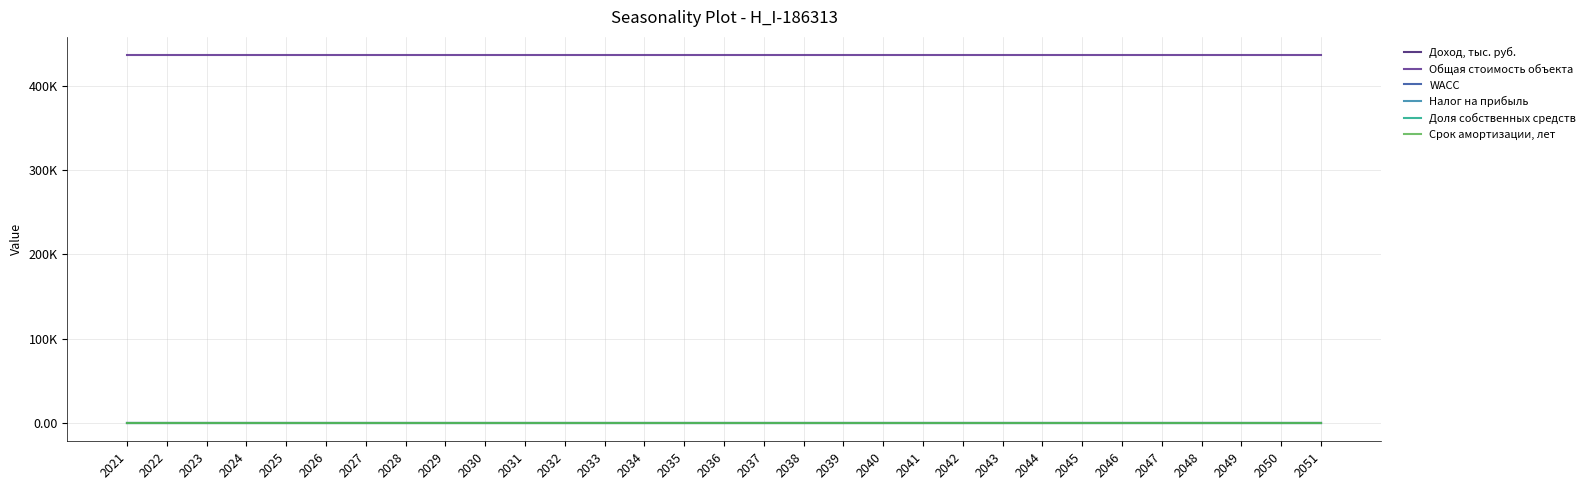

What are all the series names shown in the legend?

Доход, тыс. руб., Общая стоимость объекта, WACC, Налог на прибыль, Доля собственных средств, Срок амортизации, лет